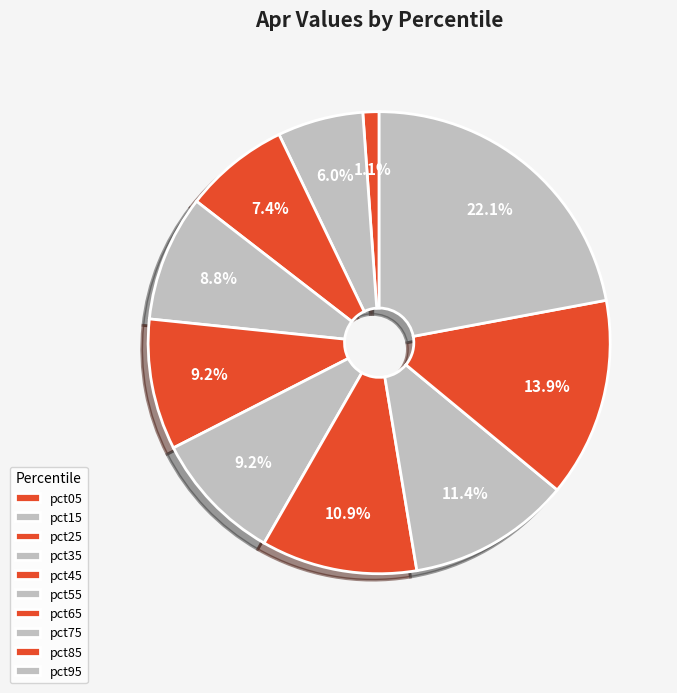

The pct35 slice represents 9% of the pie. True or false?

True